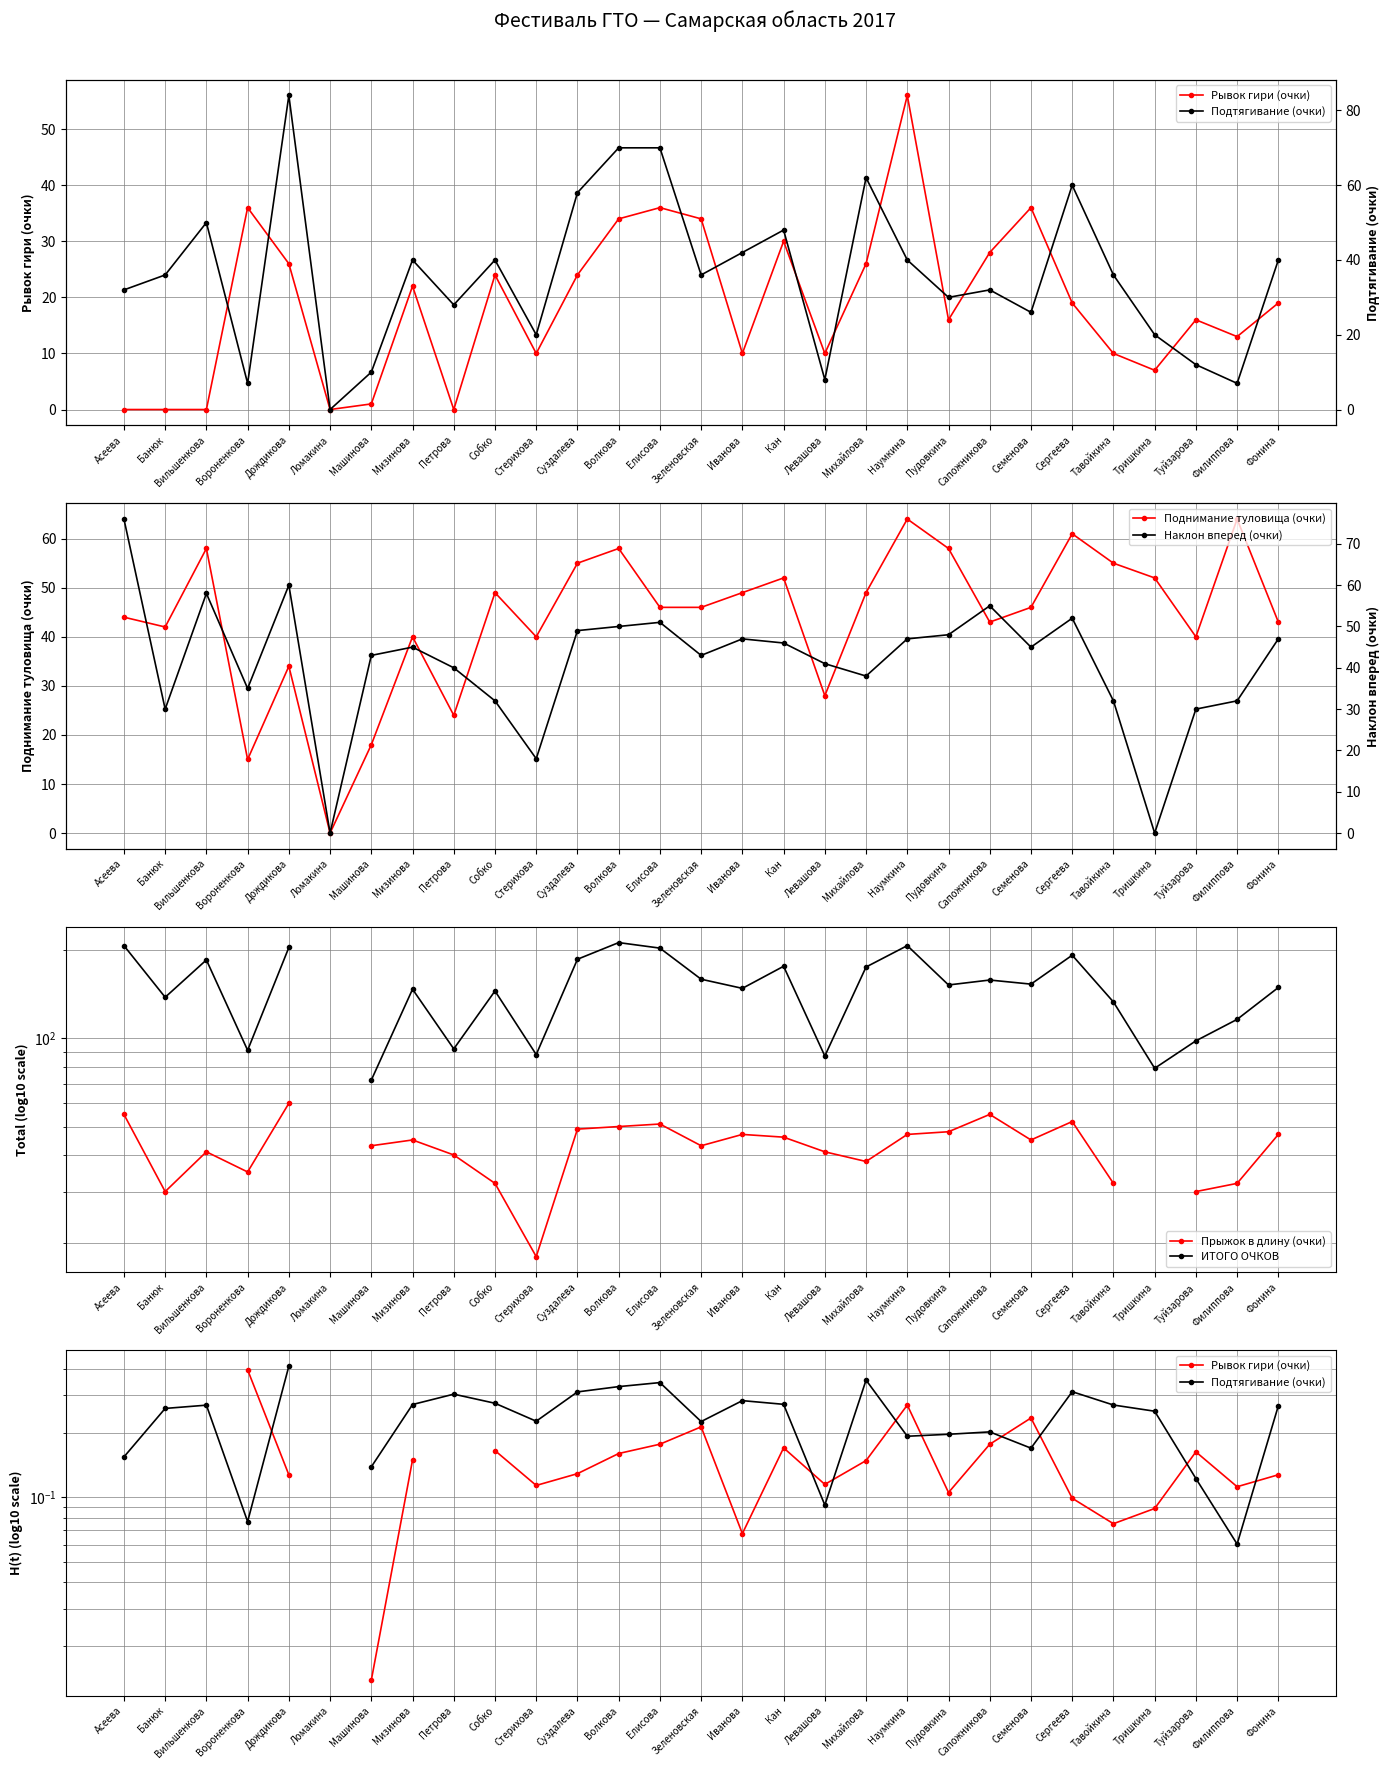

At which category does Наклон вперед (очки) reach its first local valley?

Банюк